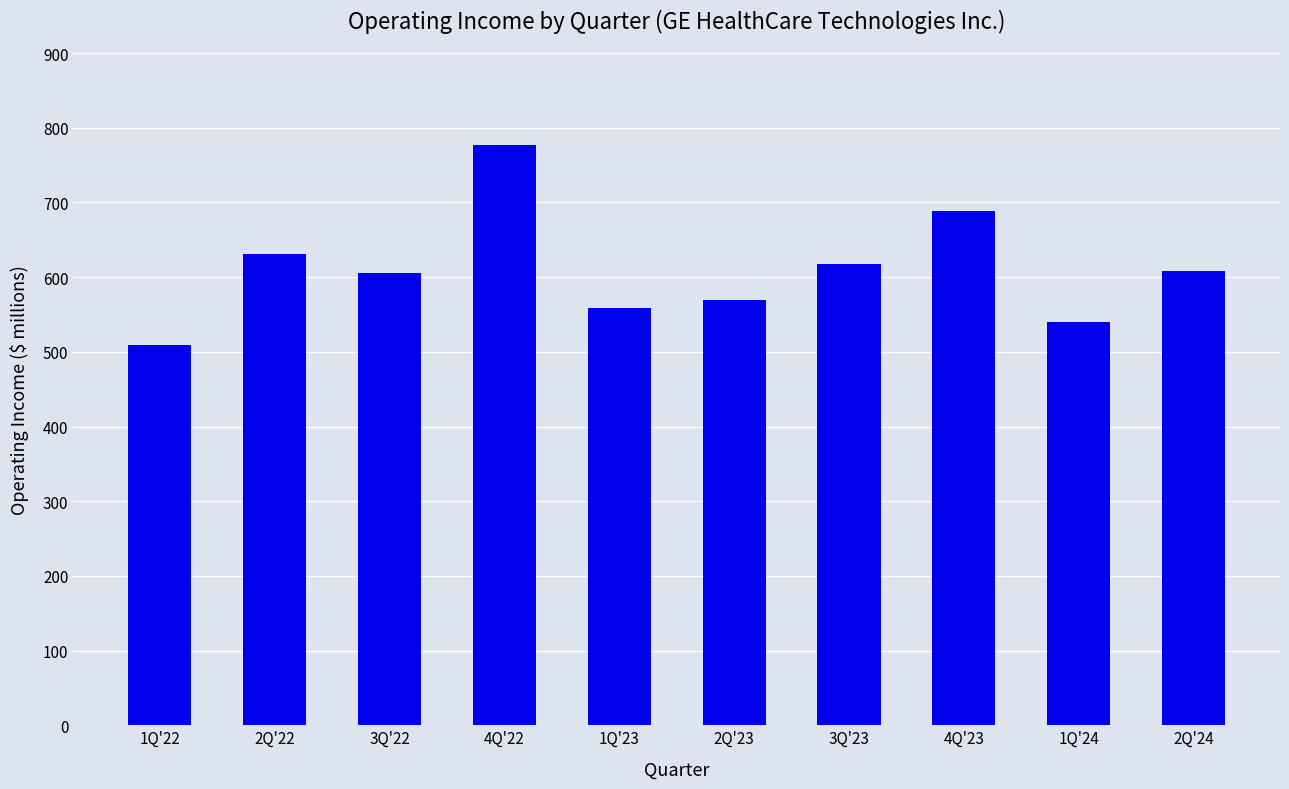

What is the sum of the values at 4Q'23 and 1Q'24?

1229